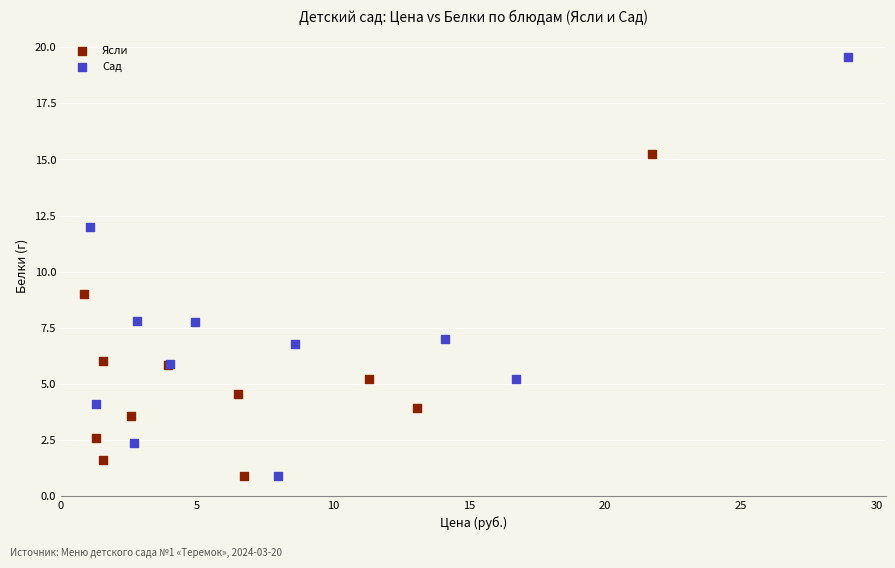

Which series has the largest Y range (max minus min)?

Сад